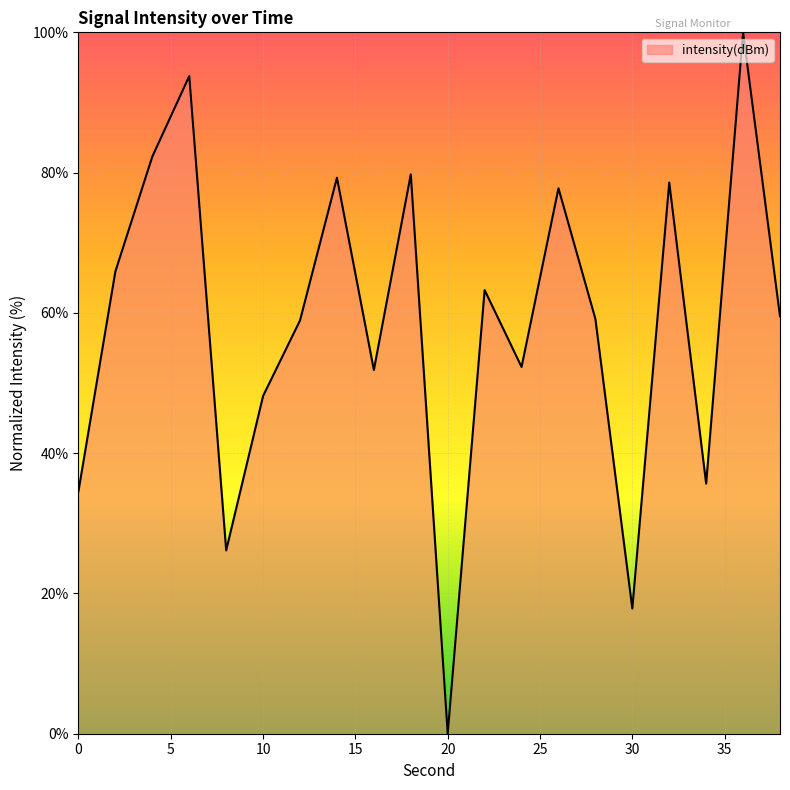

What is the difference between the maximum and minimum values?

100.0